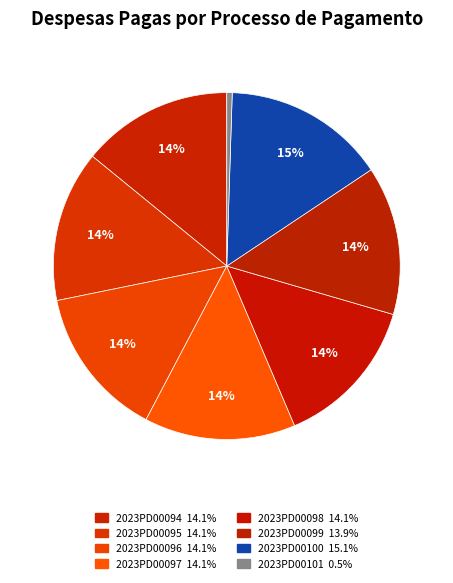

Which category has the biggest portion of the pie?

2023PD00100